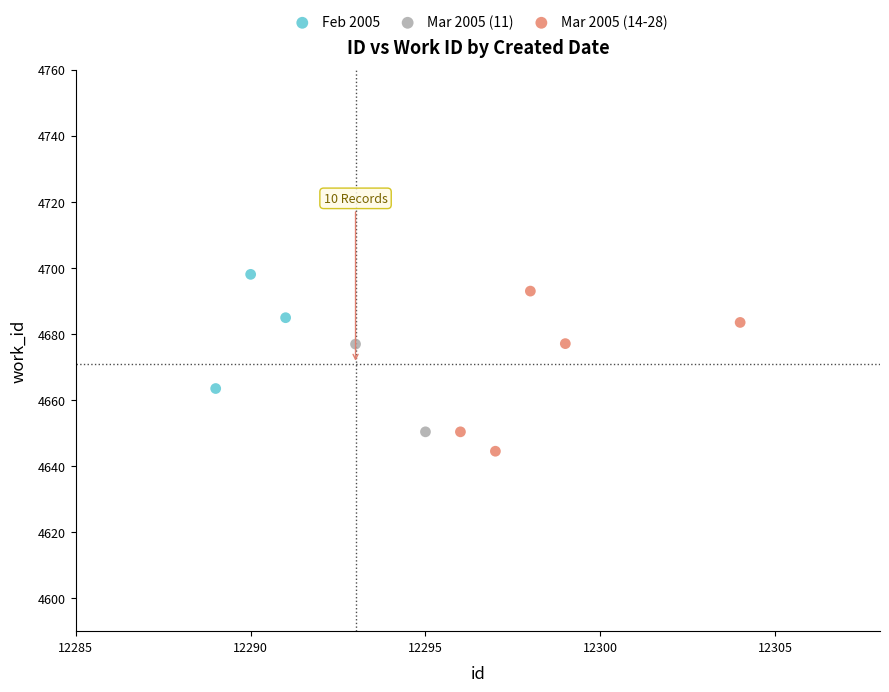

What are all the series names shown in the legend?

Feb 2005, Mar 2005 (11), Mar 2005 (14-28)